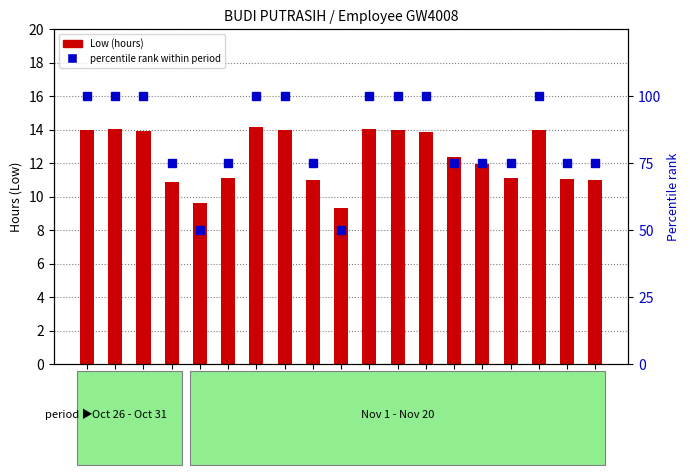

Is it true that percentile rank equals 102.7 at 16?

False